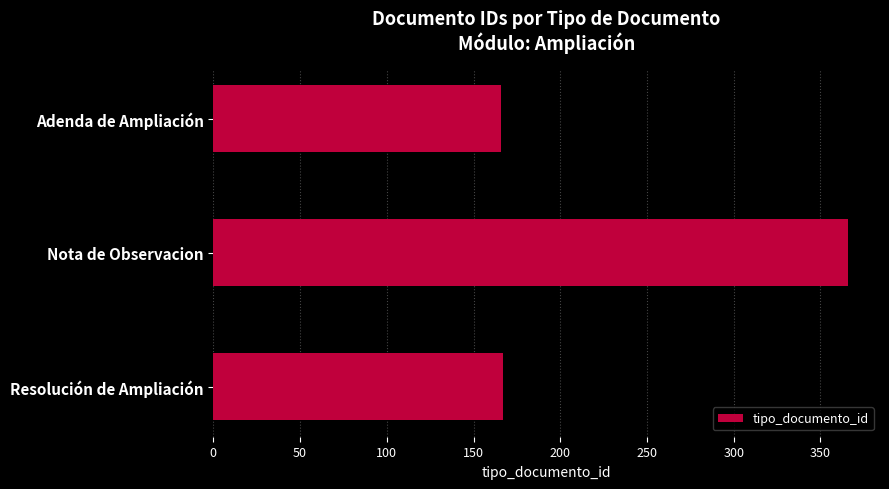

Is it true that the value at Adenda de Ampliación is 222?

False